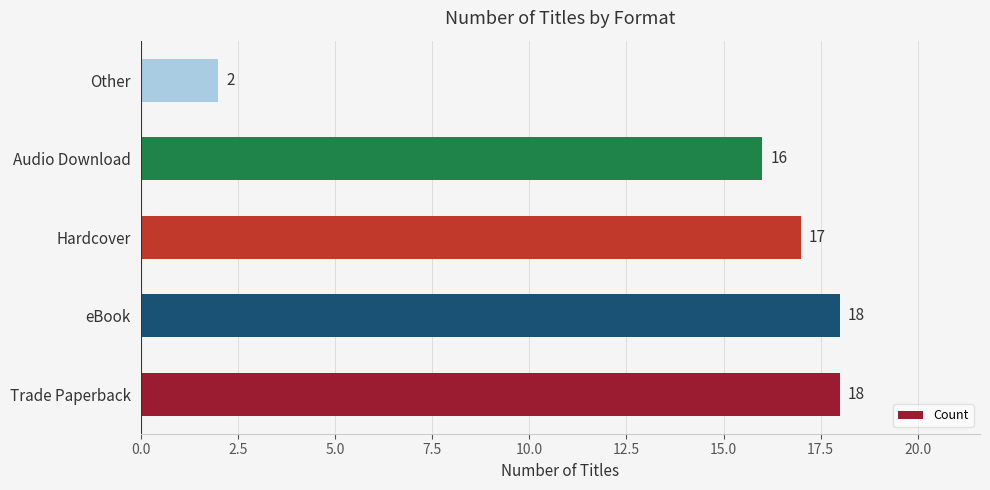

Reading bottom to top, list all the values displayed in this chart.

18	18	17	16	2